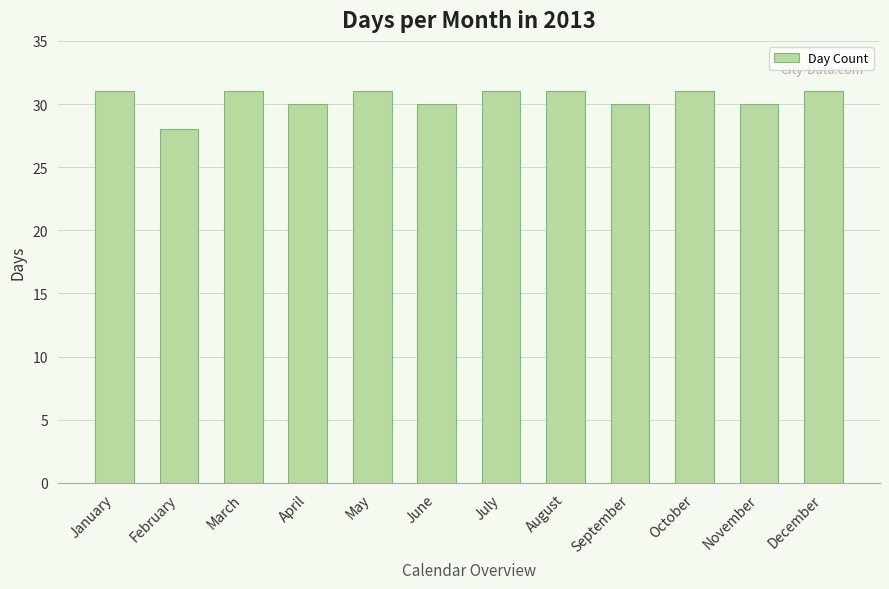

Which has a higher value, September or January?

January